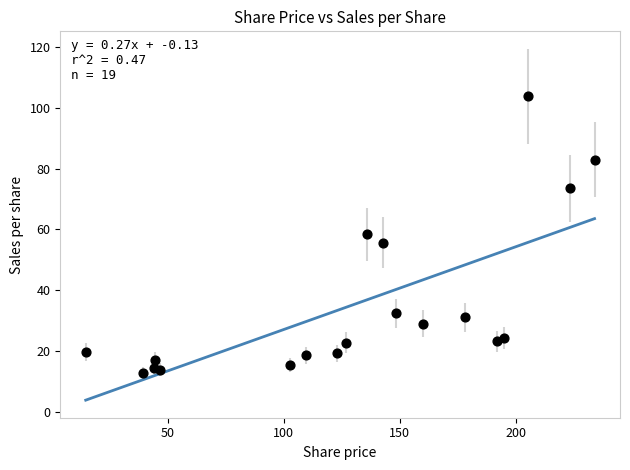

What is the range of X values (max minus min)?

219.1